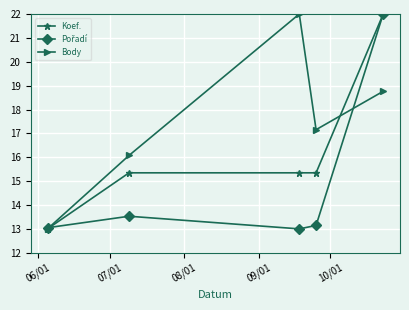

What is the maximum value shown in the chart?

22.0